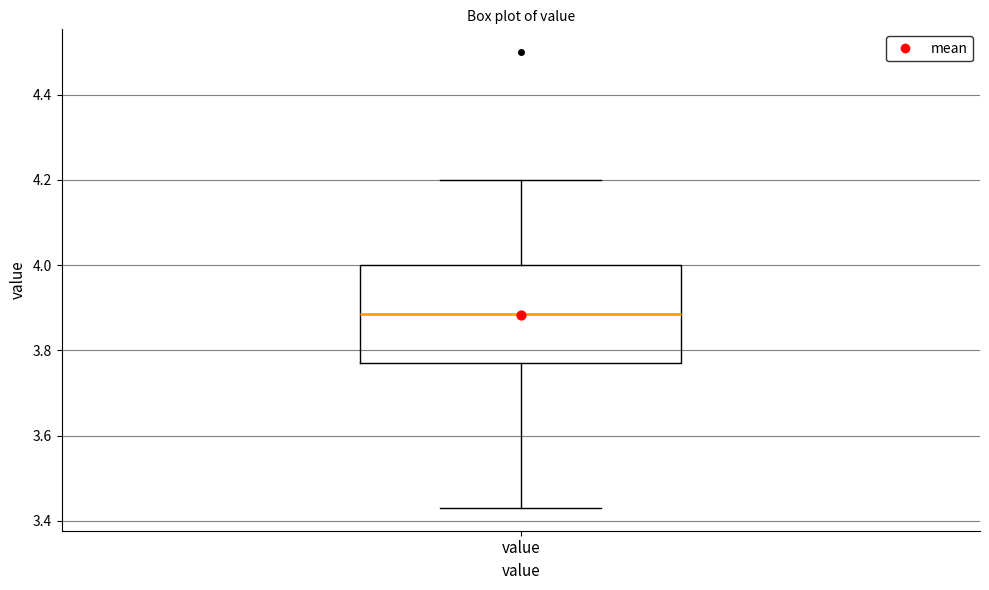

Read this box plot against the y-axis: the position of the median line, the range covered by the box, and the ends of both whiskers. The values are not printed on the chart, so give them approximately, as read against the axis.

median 3.88, box 3.78 to 4.00, whiskers 3.44 to 4.20